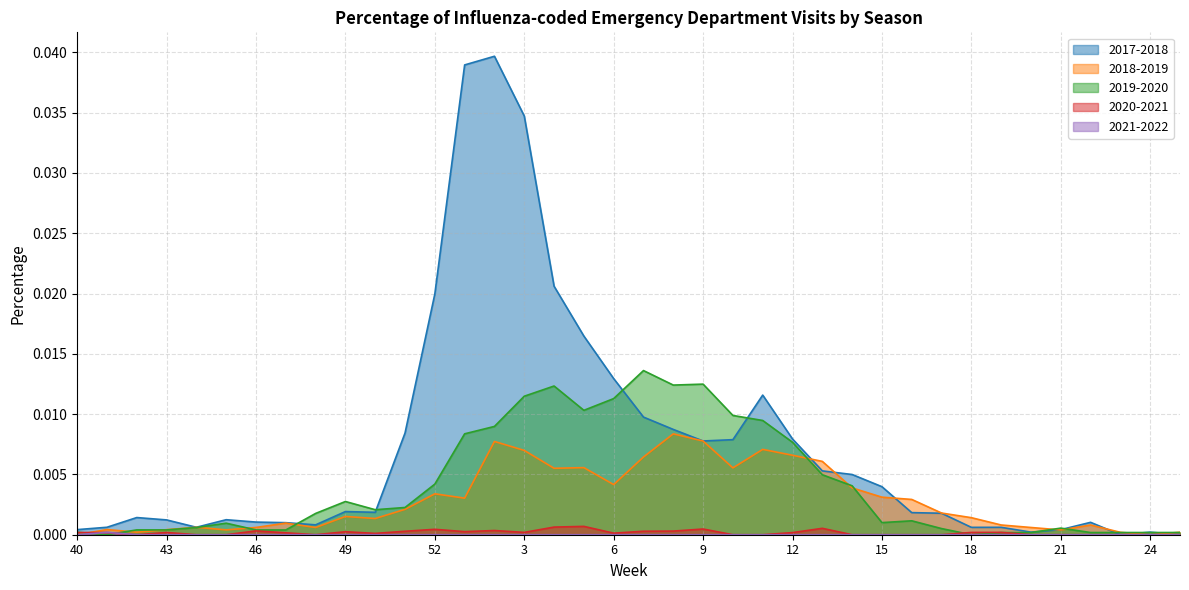

Which series has the widest spread of values?

2017-2018